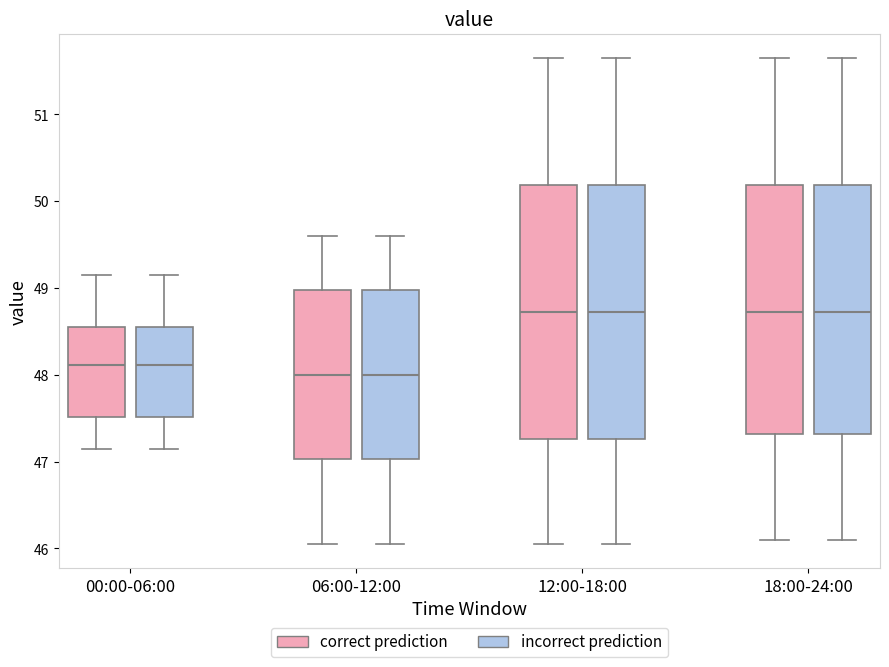

Reading left to right, transcribe this box plot: for each box, give where its median line is, the range the box spans, and where its two whiskers end, as read against the y-axis. The values are not printed on the chart, so give them approximately, as read against the axis.

00:00-06:00 (correct prediction): median 48.1, box 47.5 to 48.6, whiskers 47.1 to 49.2
00:00-06:00 (incorrect prediction): median 48.1, box 47.5 to 48.6, whiskers 47.1 to 49.2
06:00-12:00 (correct prediction): median 48.0, box 47.0 to 49.0, whiskers 46.1 to 49.6
06:00-12:00 (incorrect prediction): median 48.0, box 47.0 to 49.0, whiskers 46.1 to 49.6
12:00-18:00 (correct prediction): median 48.7, box 47.3 to 50.2, whiskers 46.1 to 51.7
12:00-18:00 (incorrect prediction): median 48.7, box 47.3 to 50.2, whiskers 46.1 to 51.7
18:00-24:00 (correct prediction): median 48.7, box 47.3 to 50.2, whiskers 46.1 to 51.7
18:00-24:00 (incorrect prediction): median 48.7, box 47.3 to 50.2, whiskers 46.1 to 51.7